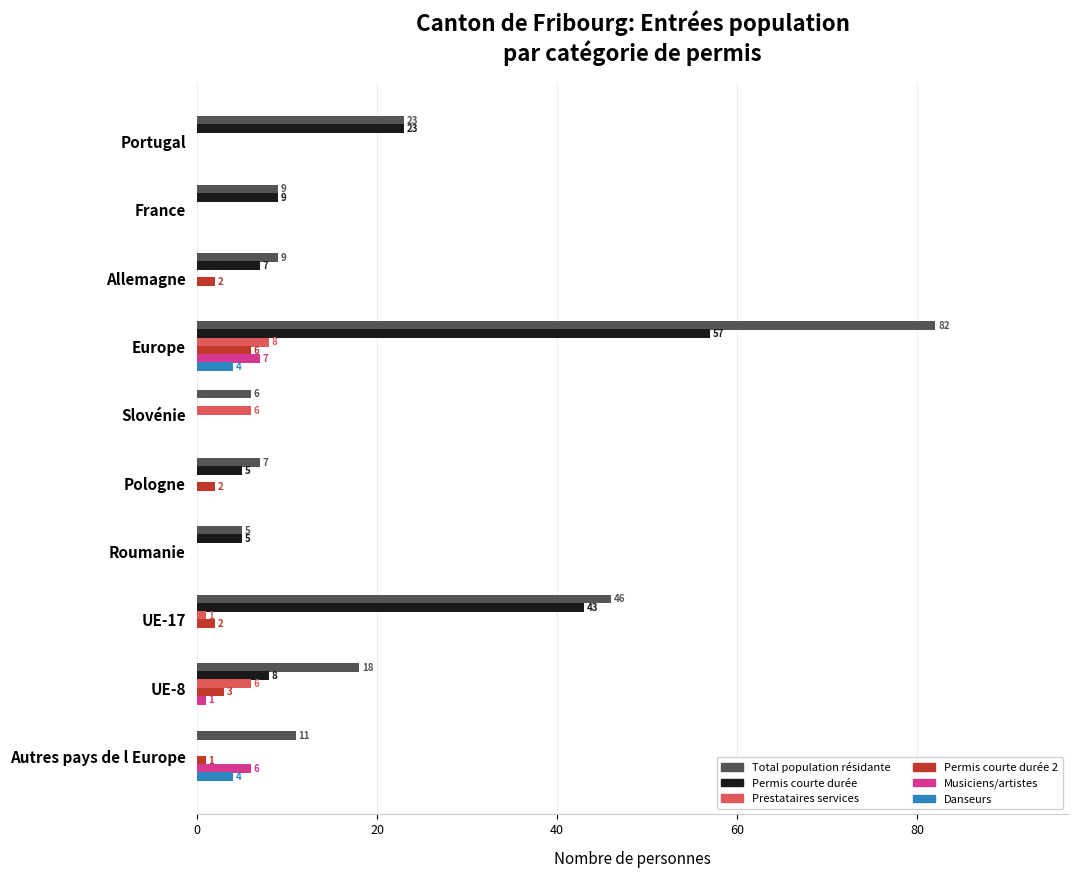

True or false: Musiciens/artistes has a value of 10 at Autres pays de l Europe.

False